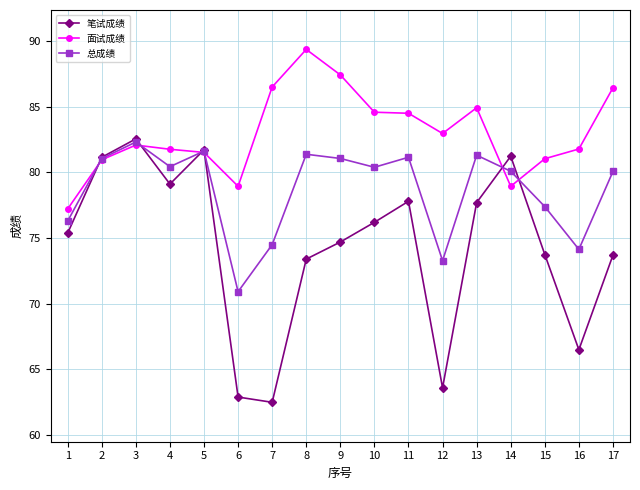

Which category has the highest value across all series?

8